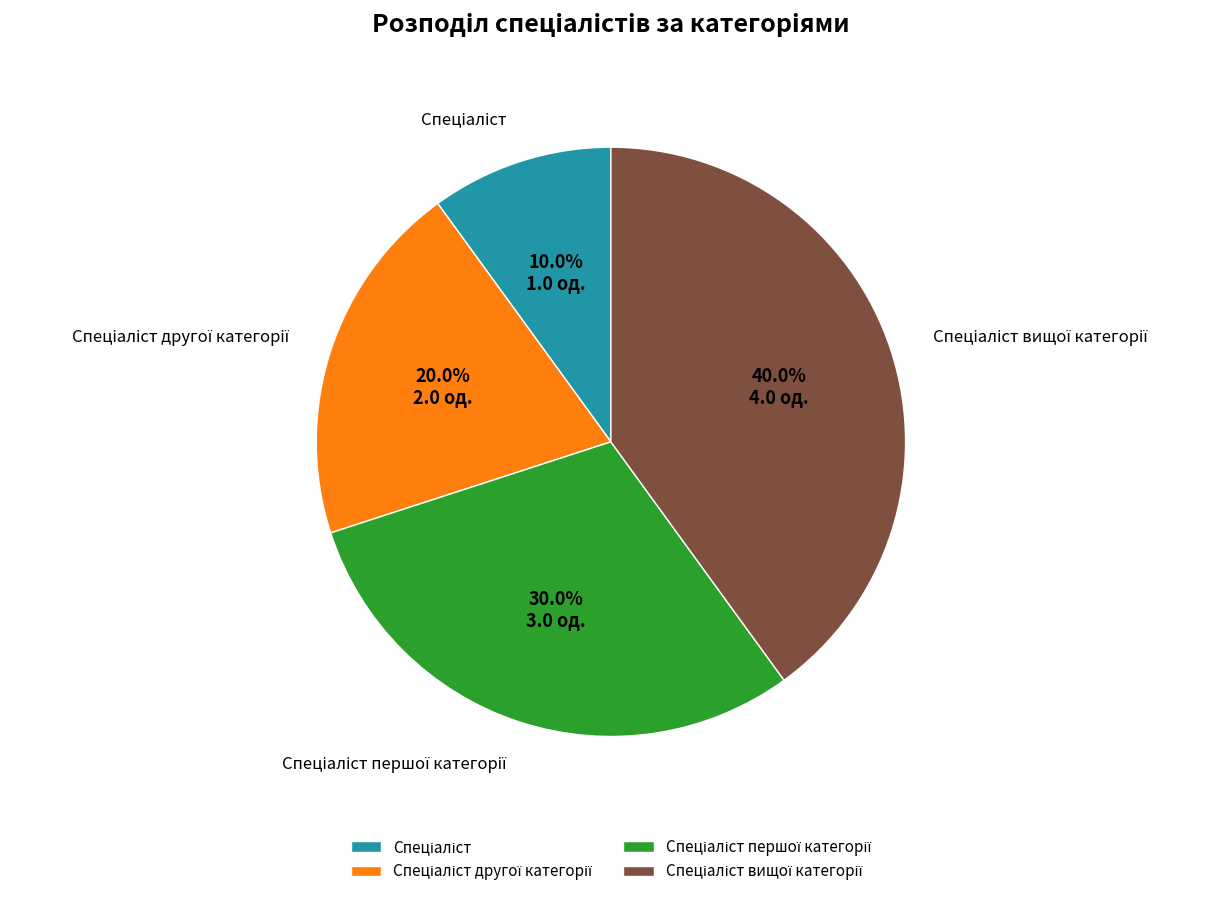

Does any single category account for the majority?

No